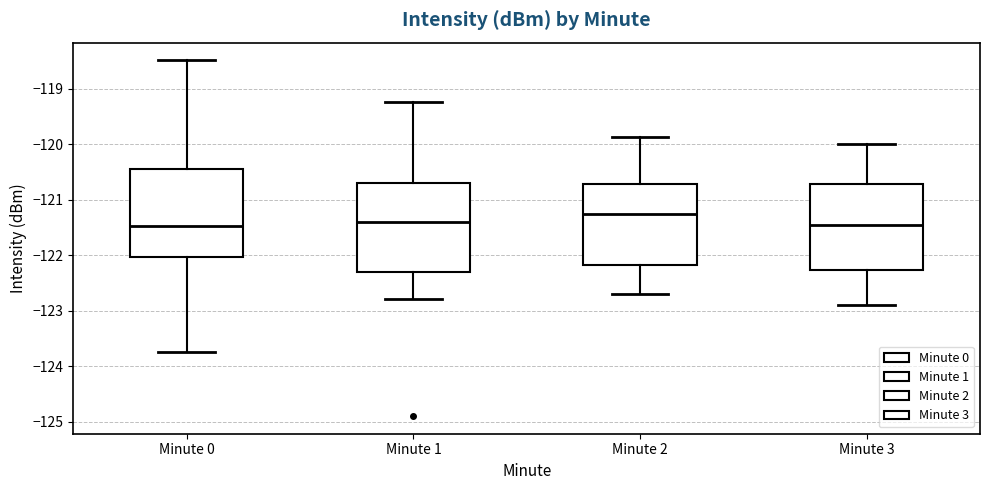

Reading left to right, transcribe this box plot: for each box, give where its median line is, the range the box spans, and where its two whiskers end, as read against the y-axis. The values are not printed on the chart, so give them approximately, as read against the axis.

Minute 0: median -121.5, box -122.0 to -120.4, whiskers -123.7 to -118.5
Minute 1: median -121.4, box -122.3 to -120.7, whiskers -122.8 to -119.2
Minute 2: median -121.3, box -122.2 to -120.7, whiskers -122.7 to -119.9
Minute 3: median -121.4, box -122.3 to -120.7, whiskers -122.9 to -120.0